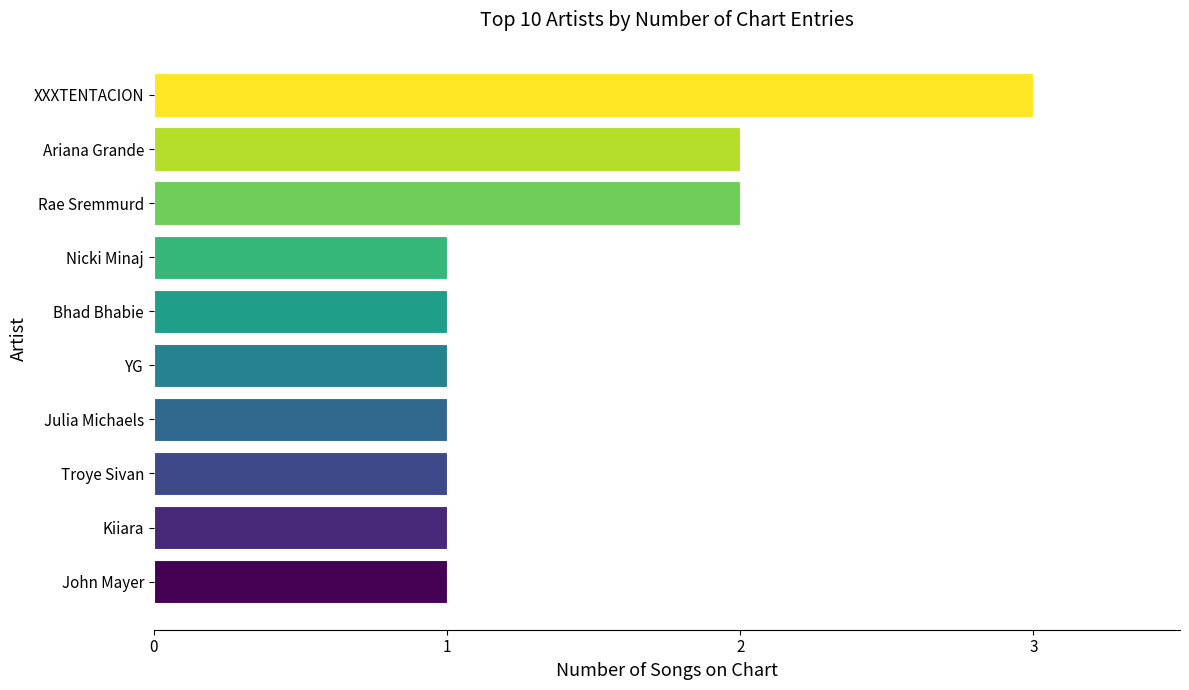

True or false: the data shows 1 at Bhad Bhabie.

True